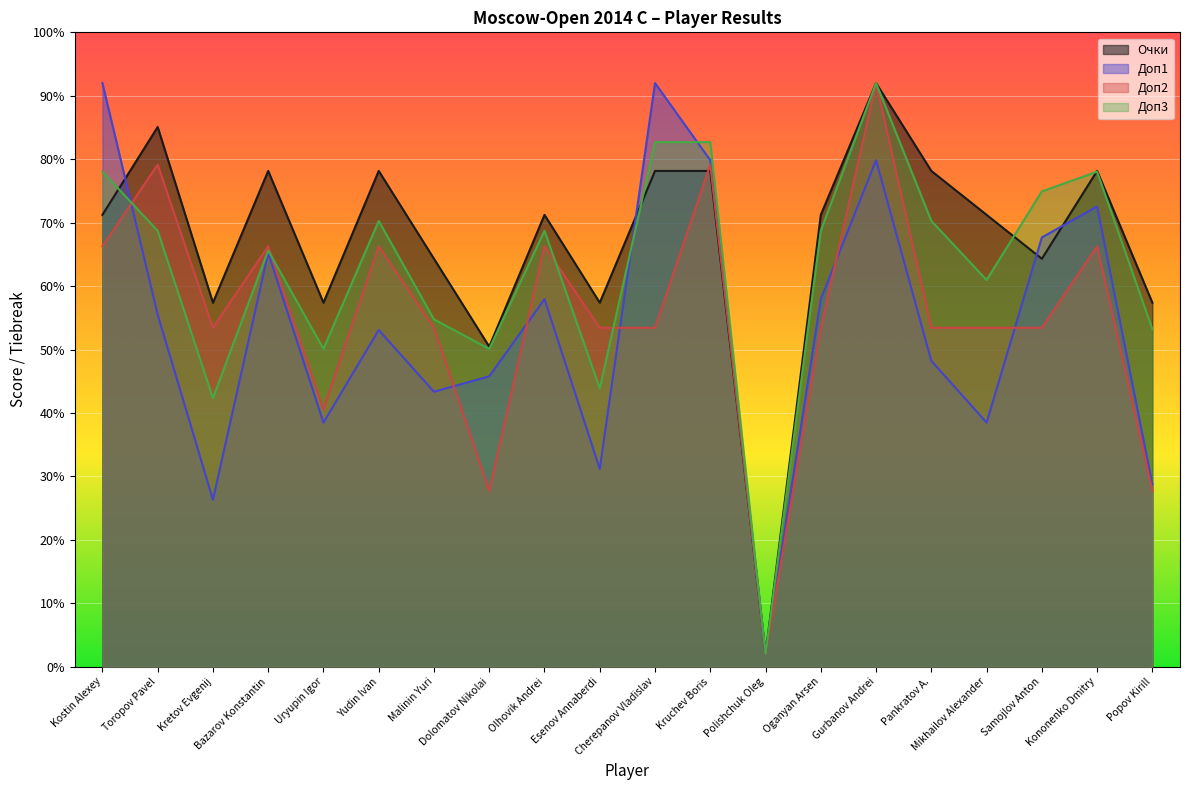

Which series has the largest total across all categories?

Очки